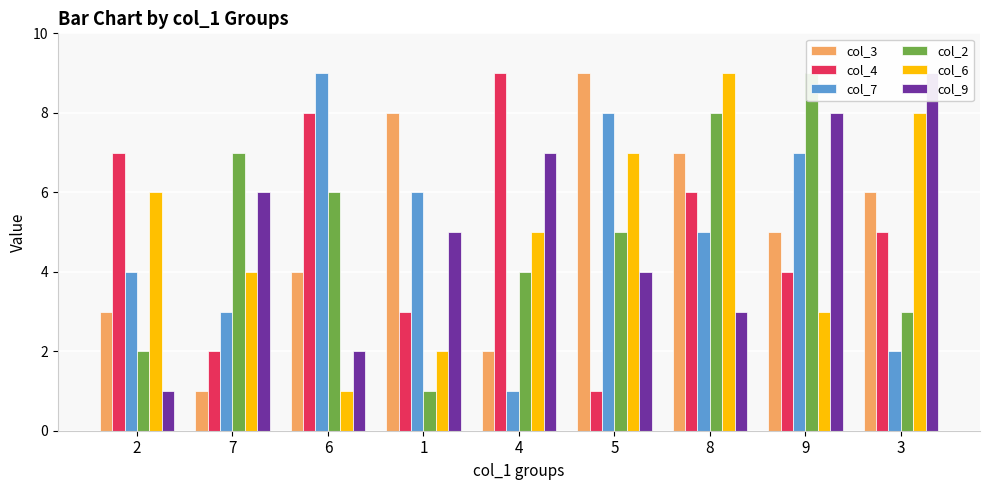

Which label corresponds to the largest value in the chart?

5